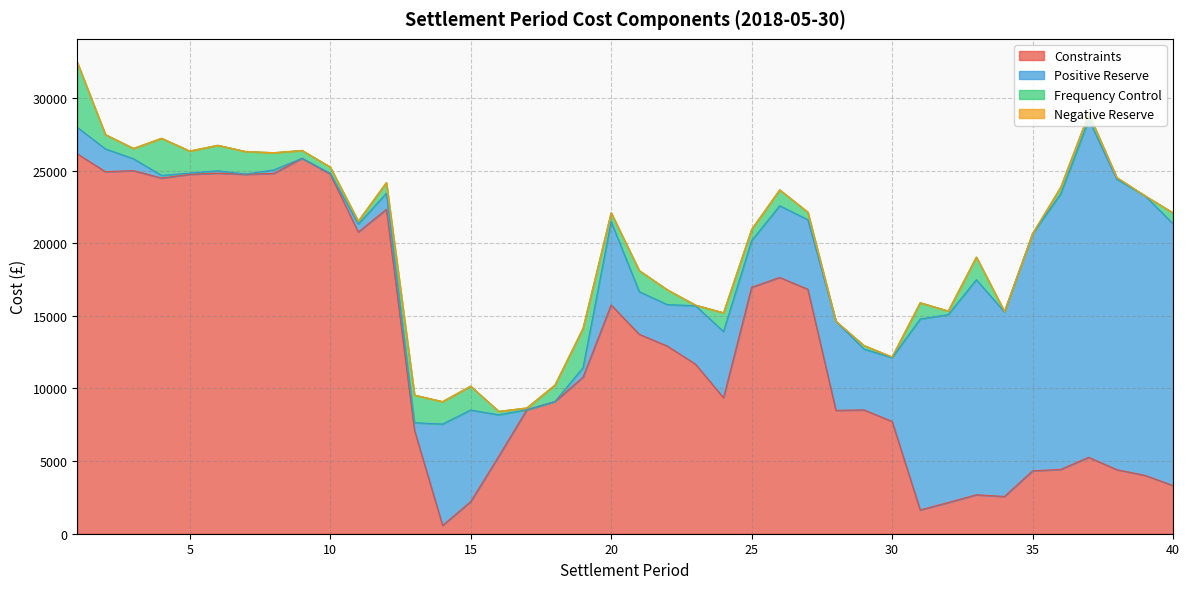

What is the sum of the Frequency Control values at 19 and 34?

2751.4